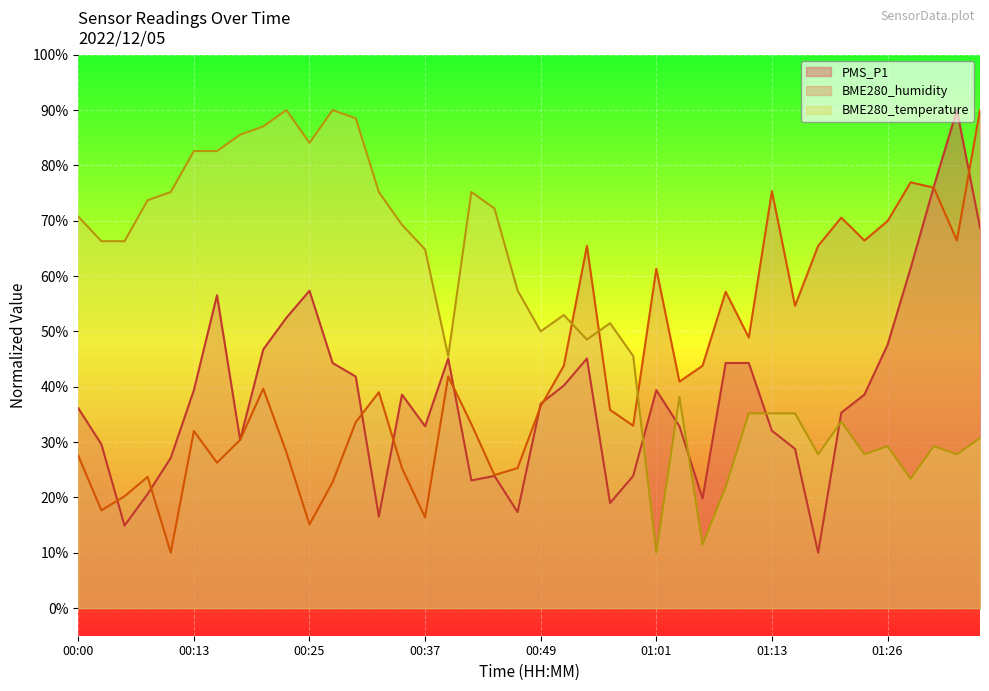

Which has a higher value, 01:28 or 00:37?

01:28